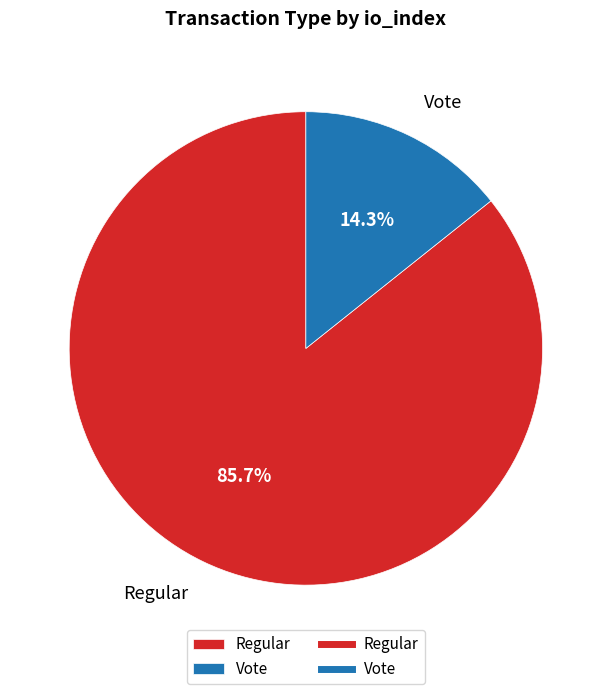

How many segments does this pie chart have?

2